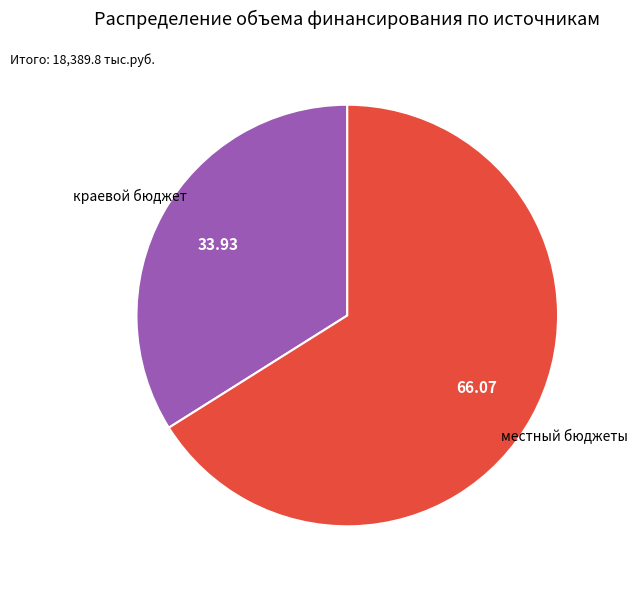

Is there a majority slice in this chart?

Yes